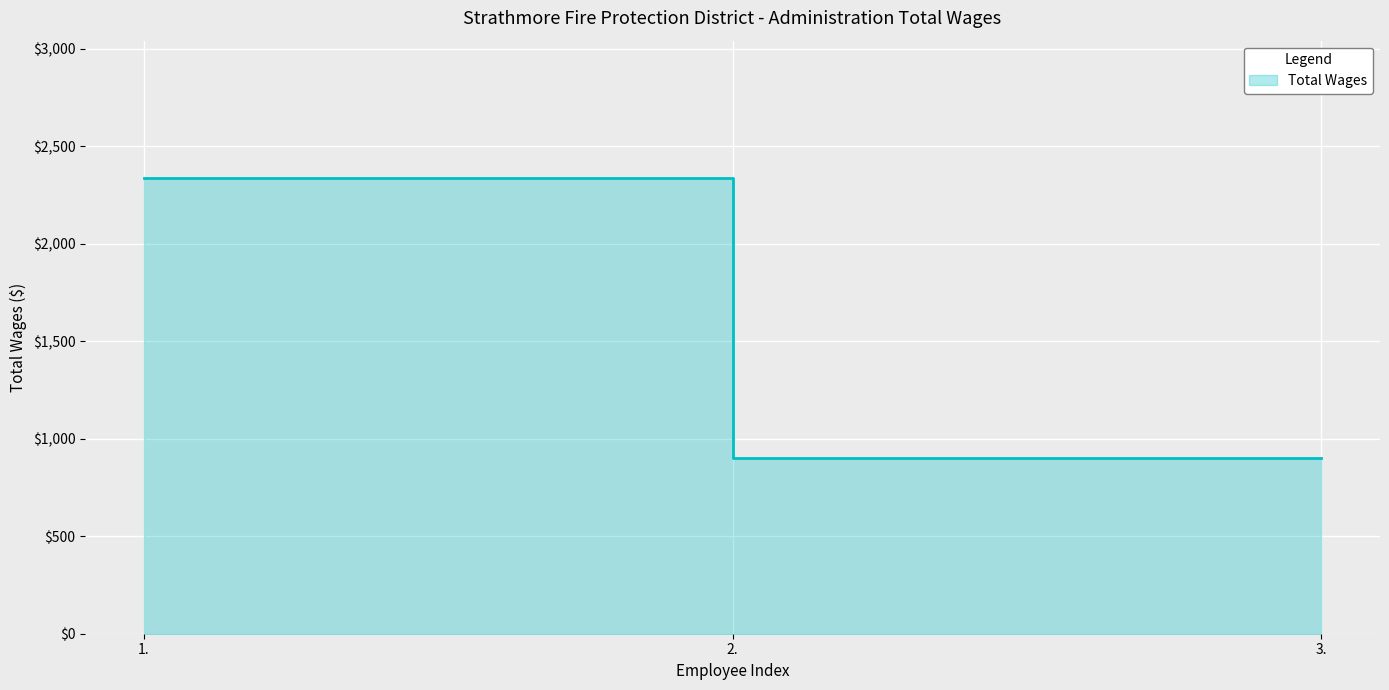

How many values are between 900 and 2340?

3